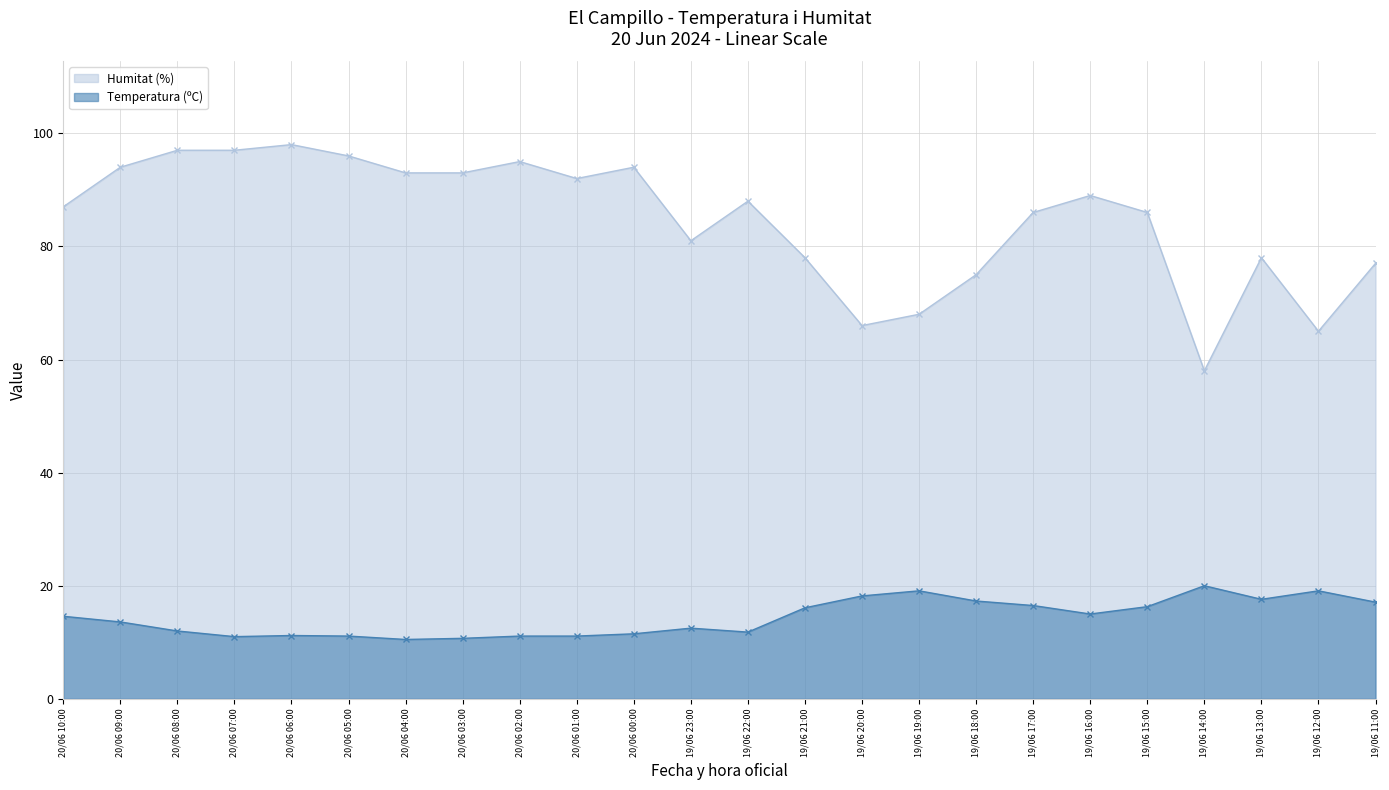

Which series has the largest total across all categories?

Humitat (%)